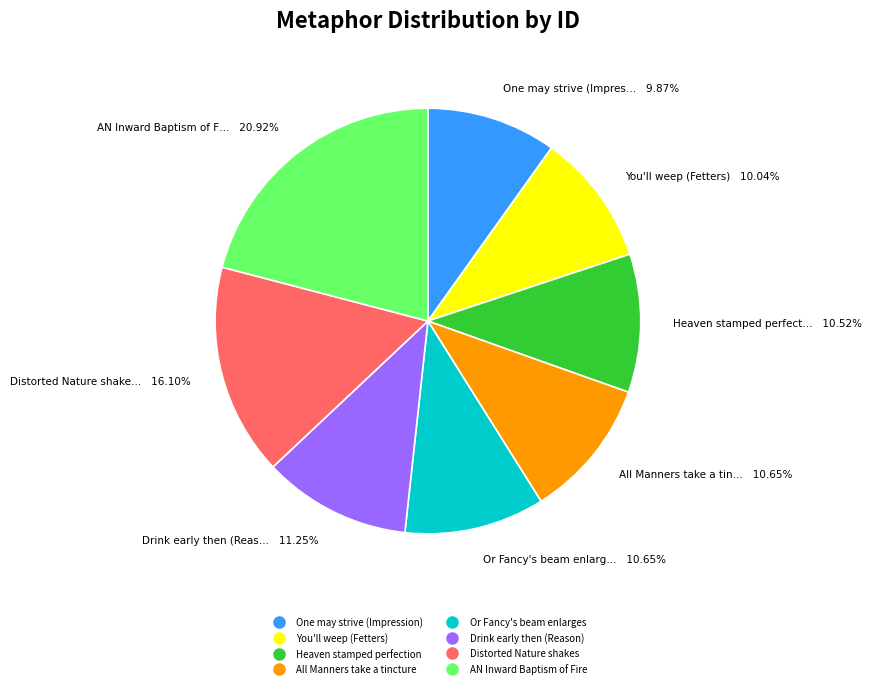

To the nearest percent, what is the difference between the AN Inward Baptism of Fire and One may strive (Impression) slice percentages?

11%